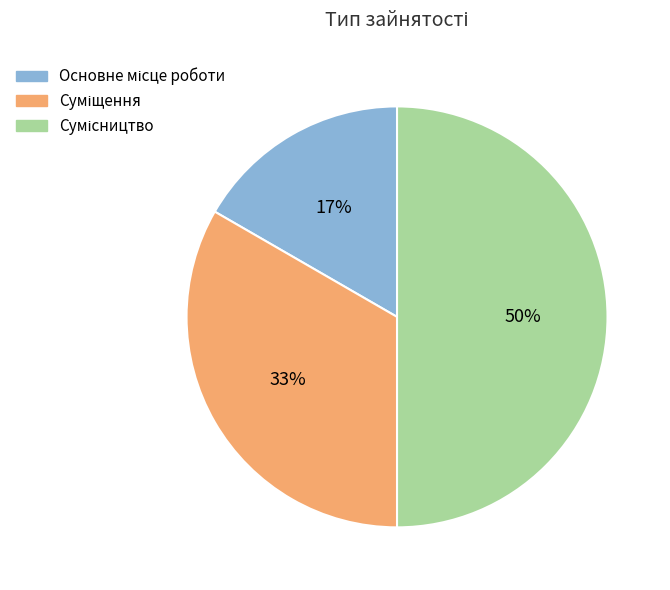

To the nearest percent, what is the average slice percentage?

33%